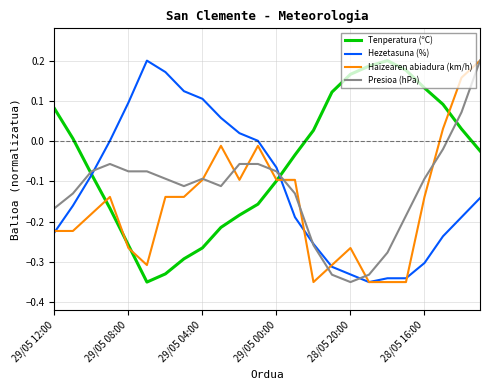

Which series has the largest total across all categories?

Tenperatura (ºC)